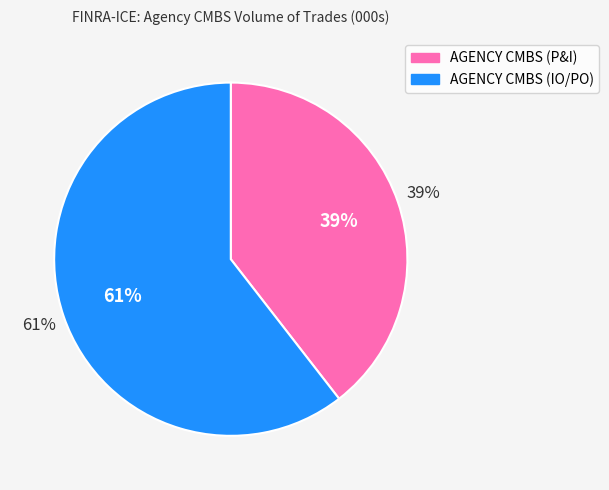

To the nearest percent, what is the average slice percentage?

50%